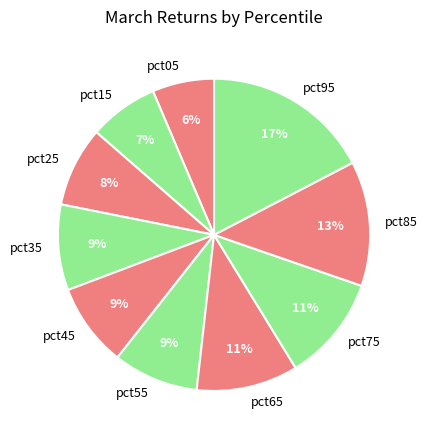

True or false: pct05 accounts for 1% of the total.

False